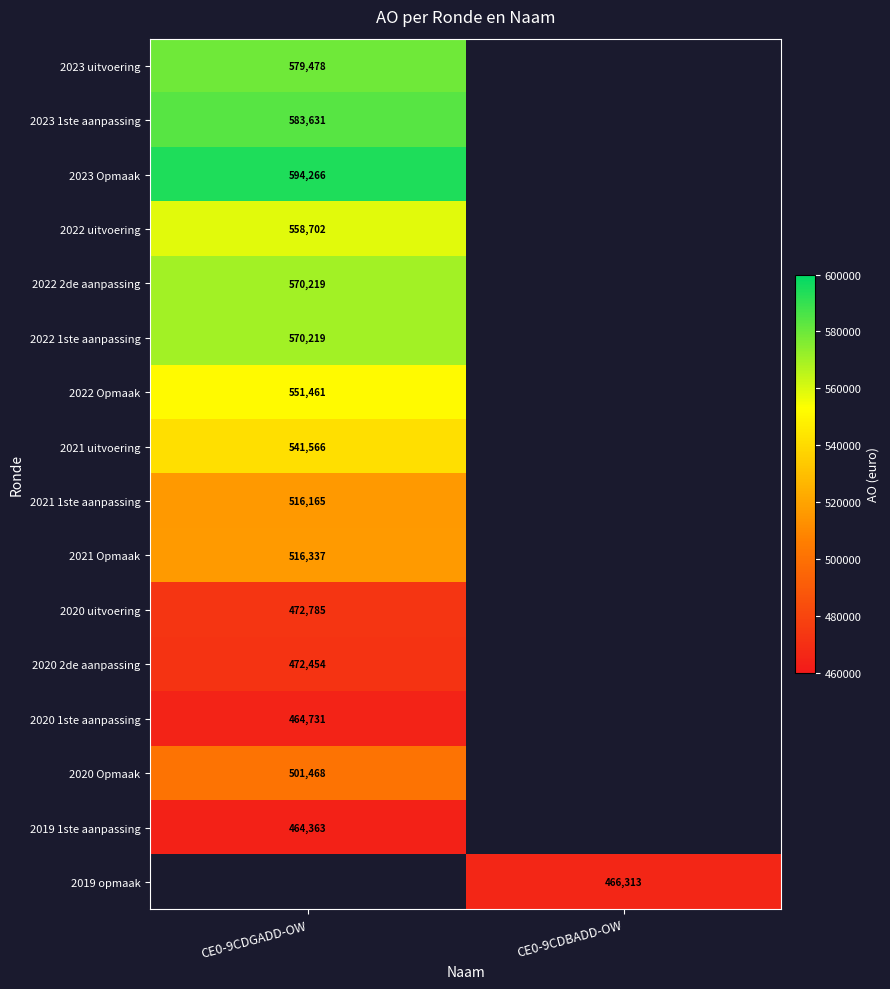

Rank the categories by 2023 1ste aanpassing value from lowest to highest.

CE0-9CDGADD-OW, CE0-9CDBADD-OW